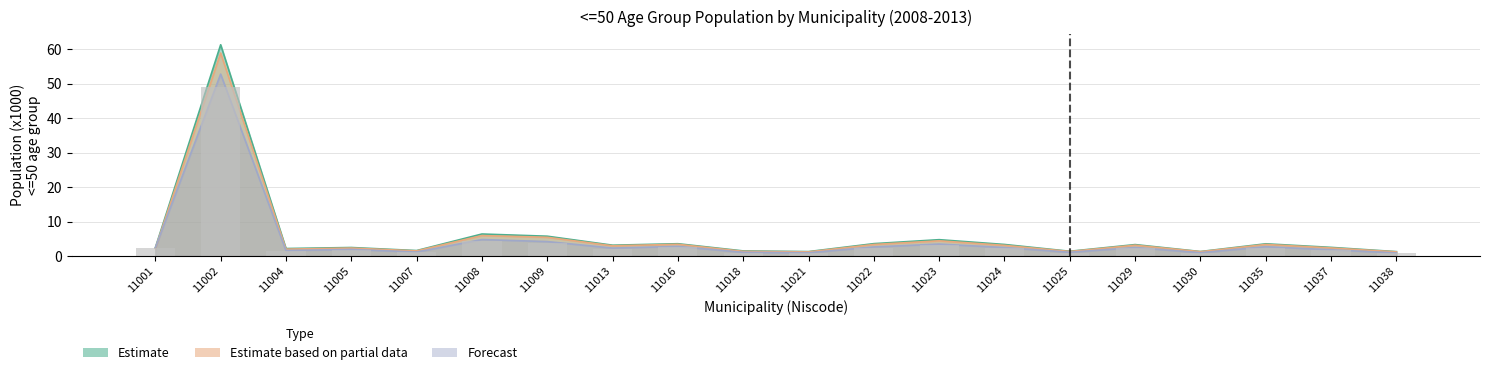

How many categories are shown in the chart?

20